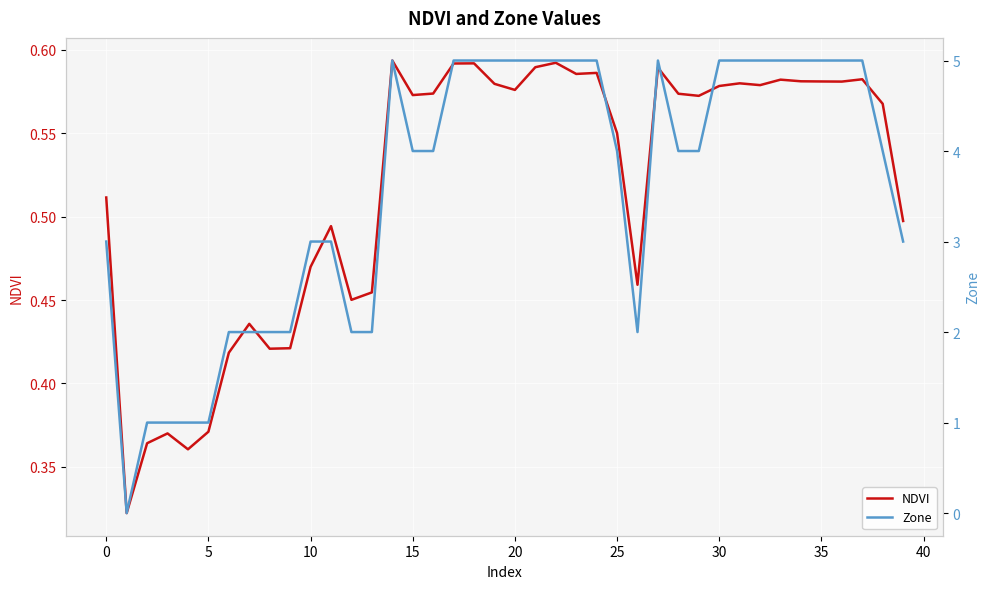

Reading right to left, what are all the values shown in this chart?

NDVI: 0.5	0.6	0.6	0.6	0.6	0.6	0.6	0.6	0.6	0.6	0.6	0.6	0.6	0.5	0.6	0.6	0.6	0.6	0.6	0.6	0.6	0.6	0.6	0.6	0.6	0.6	0.5	0.5	0.5	0.5	0.4	0.4	0.4	0.4	0.4	0.4	0.4	0.4	0.3	0.5
Zone: 3.0	4.0	5.0	5.0	5.0	5.0	5.0	5.0	5.0	5.0	4.0	4.0	5.0	2.0	4.0	5.0	5.0	5.0	5.0	5.0	5.0	5.0	5.0	4.0	4.0	5.0	2.0	2.0	3.0	3.0	2.0	2.0	2.0	2.0	1.0	1.0	1.0	1.0	0.0	3.0